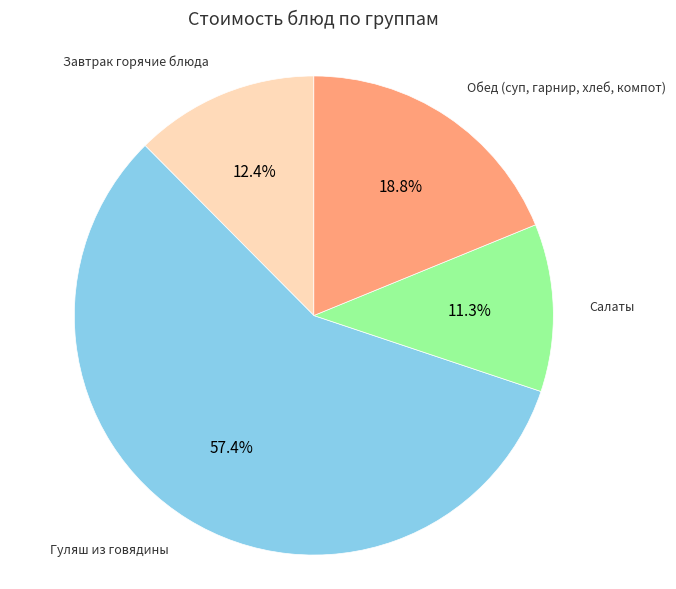

Which slice is the smallest?

Салаты